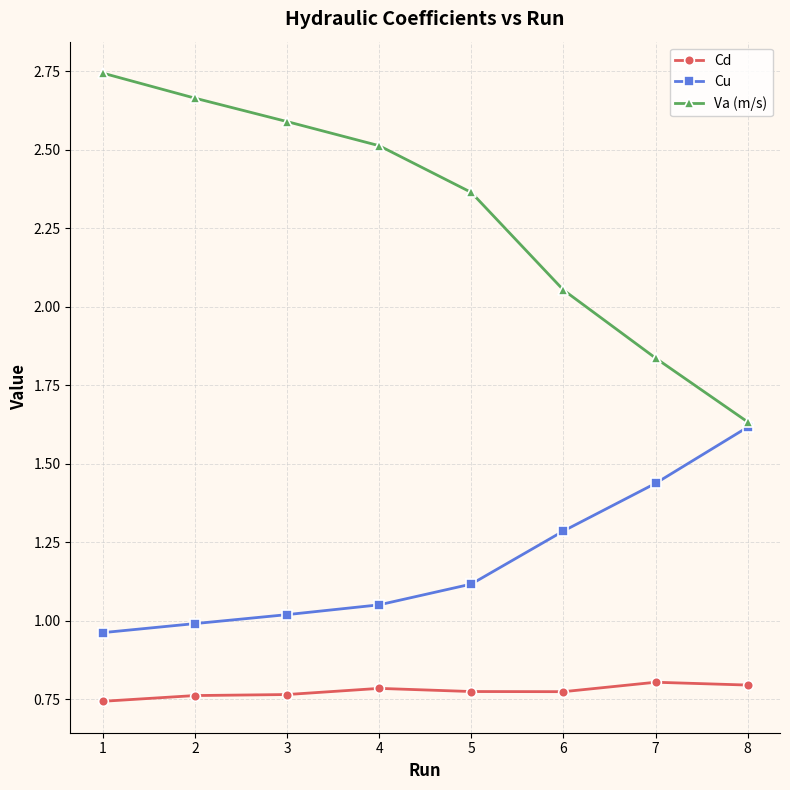

How many lines are shown in the chart?

3